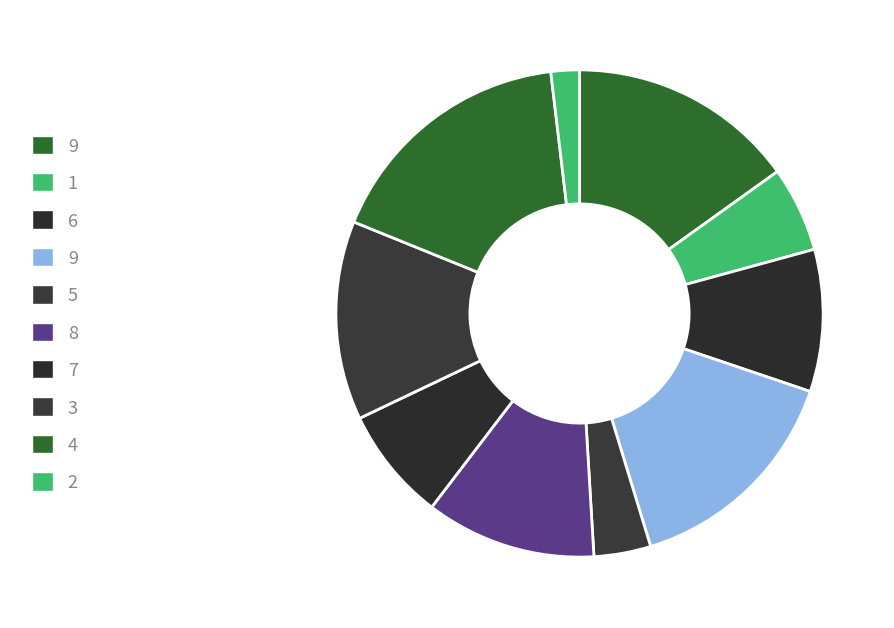

How many segments does this pie chart have?

10